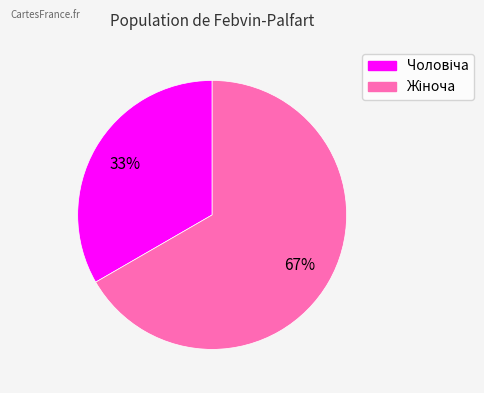

To the nearest percent, what is the average slice percentage?

50%